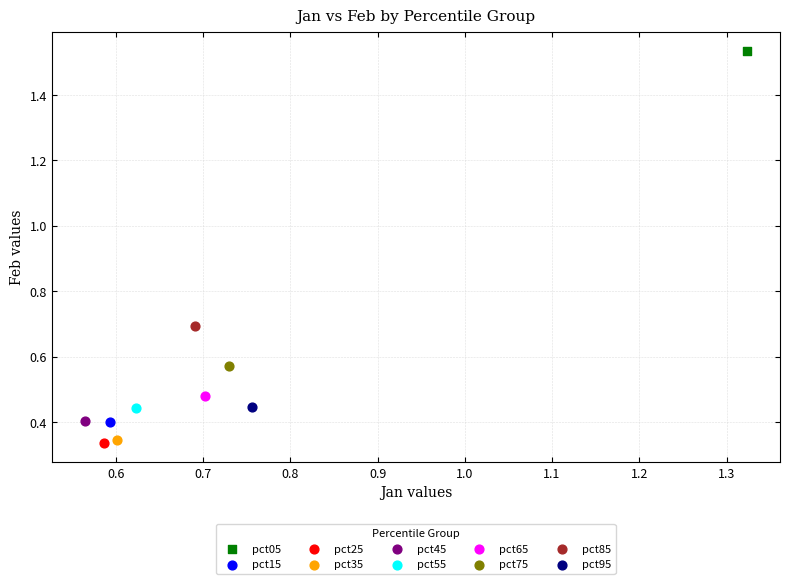

Which series contains the highest Y value?

pct05